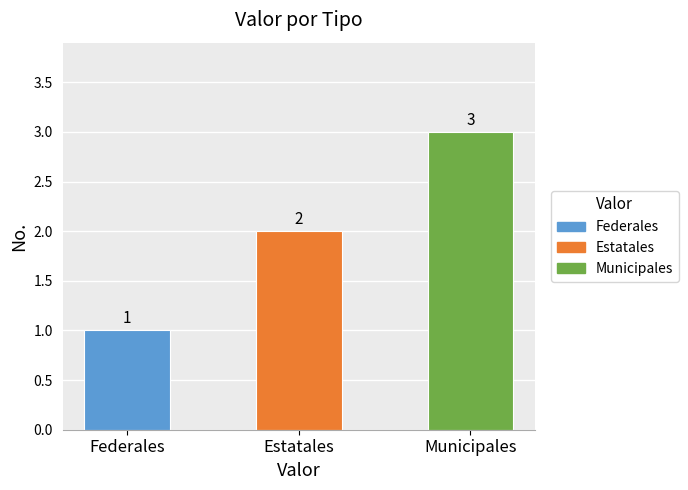

The chart shows a value of 0 at Federales. True or false?

False